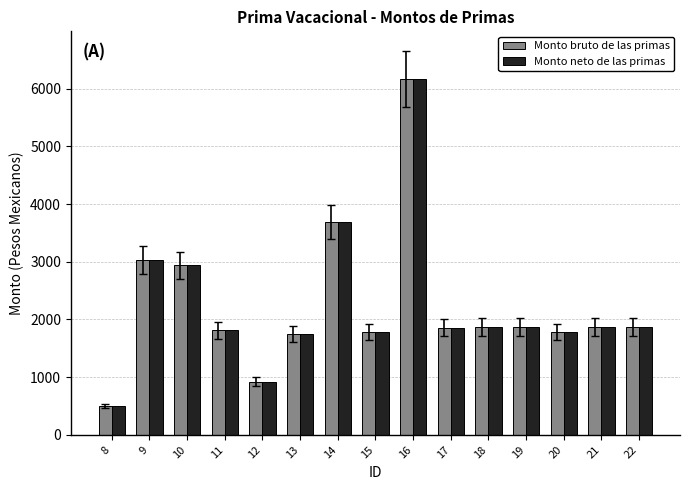

Is the value of Monto bruto de las primas at 22 greater than the value of Monto neto de las primas at 16?

No